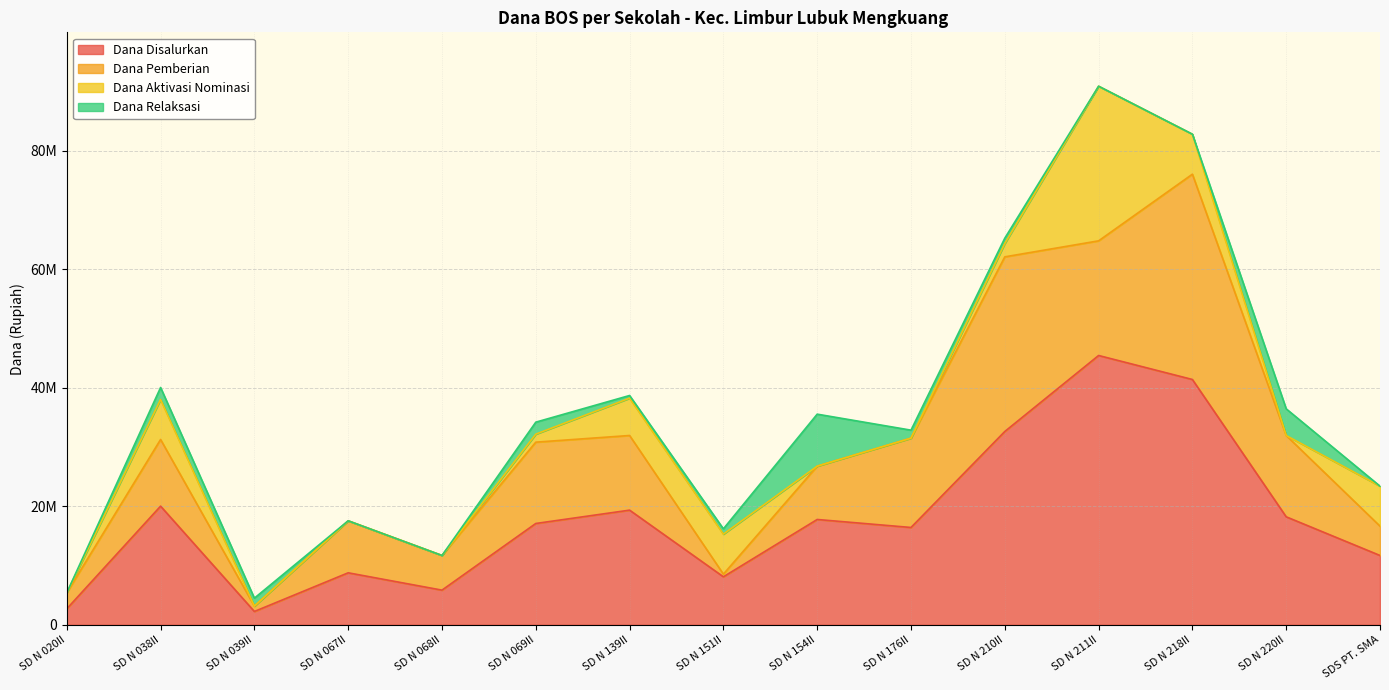

List the series in order of their overall mean, highest first.

Dana Disalurkan, Dana Pemberian, Dana Aktivasi Nominasi, Dana Relaksasi